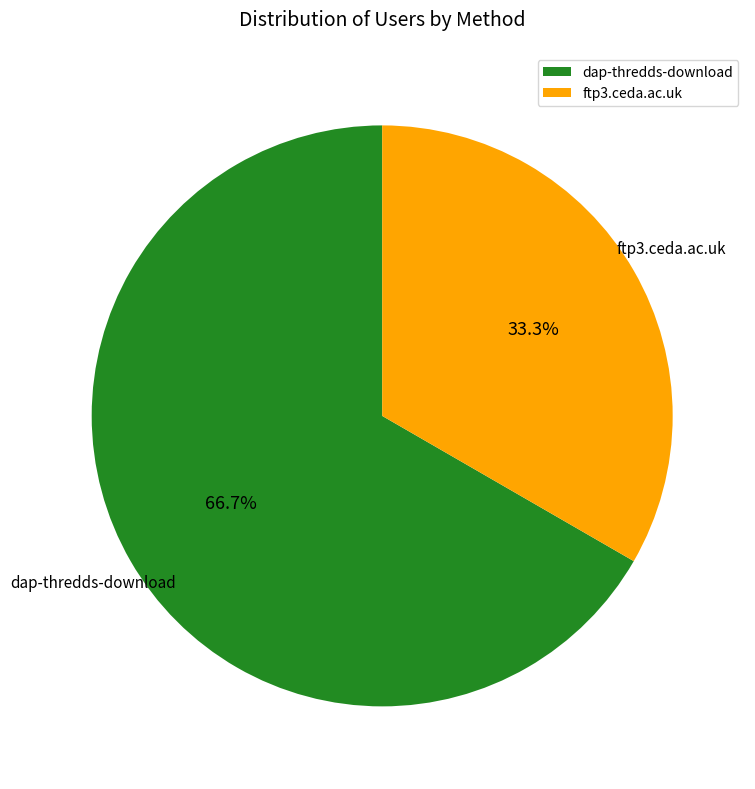

Is dap-thredds-download the majority of the pie?

Yes